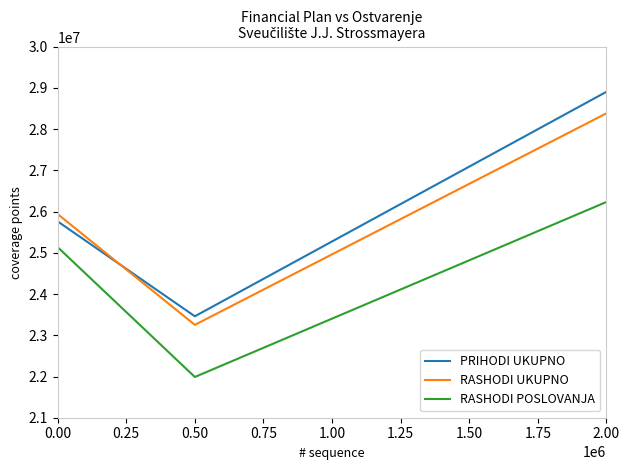

What is the difference between the maximum and second lowest values in the RASHODI UKUPNO series?

2444849.0